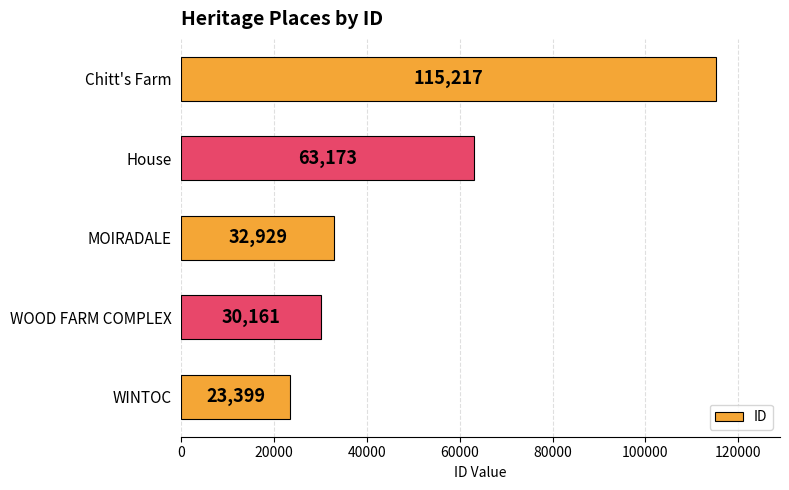

What is the difference between the second highest and second lowest values?

33012